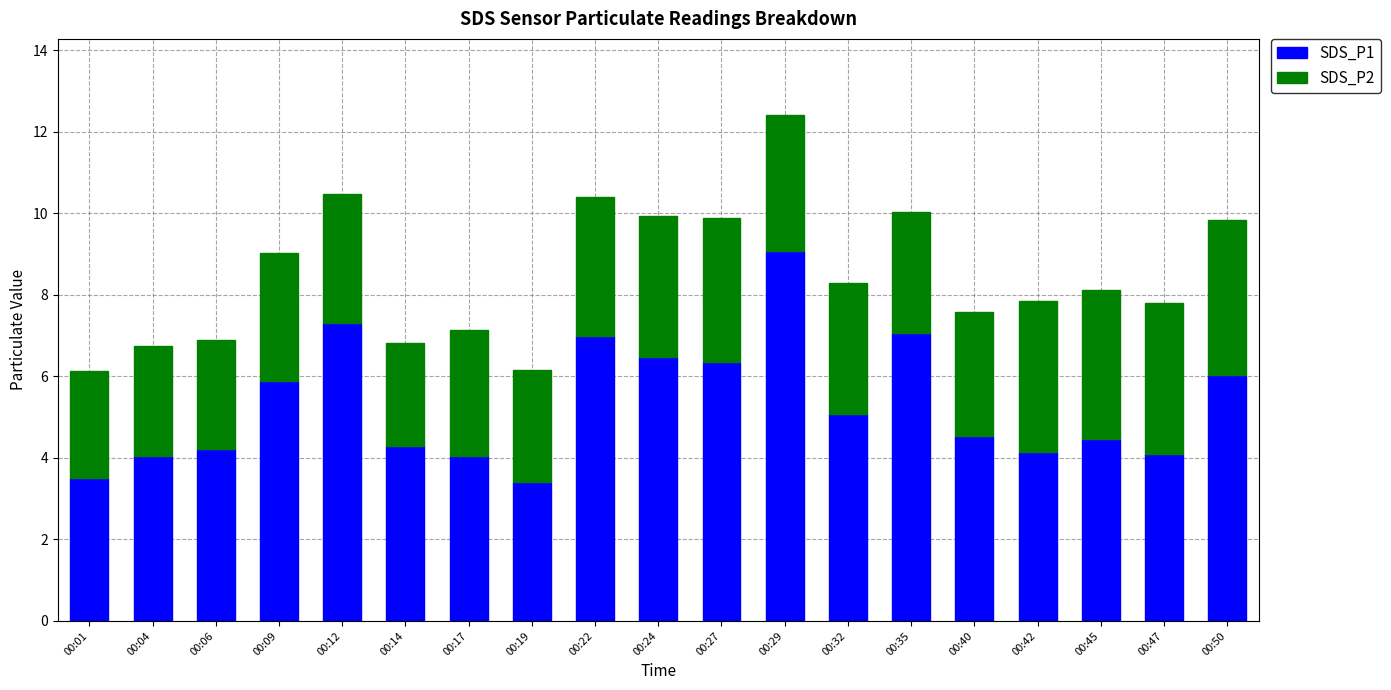

What is the minimum value for SDS_P1?

3.4